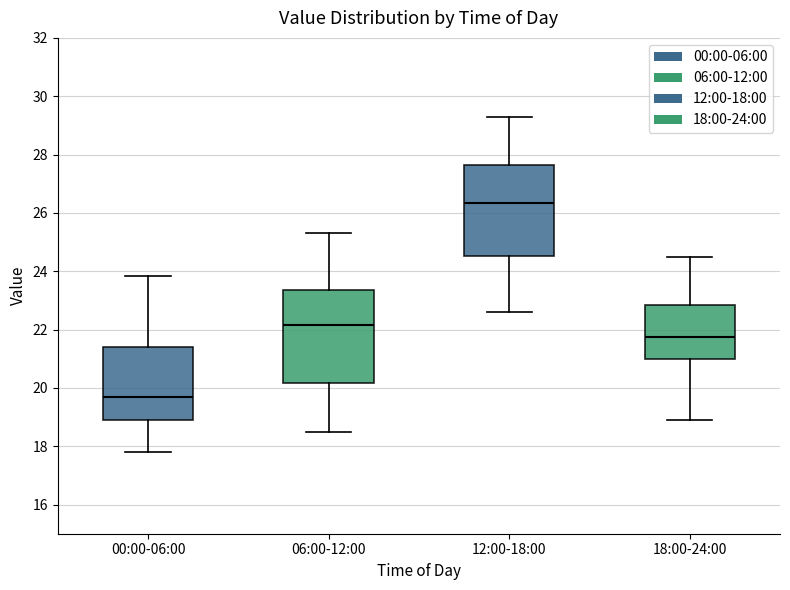

Reading left to right, read every box against the y-axis: the position of its median line, the range the box covers, and the ends of its whiskers. The values are not printed on the chart, so give them approximately, as read against the axis.

00:00-06:00: median 19.6, box 18.8 to 21.4, whiskers 17.8 to 23.8
06:00-12:00: median 22.2, box 20.2 to 23.4, whiskers 18.6 to 25.4
12:00-18:00: median 26.4, box 24.6 to 27.6, whiskers 22.6 to 29.4
18:00-24:00: median 21.8, box 21.0 to 22.8, whiskers 19.0 to 24.6